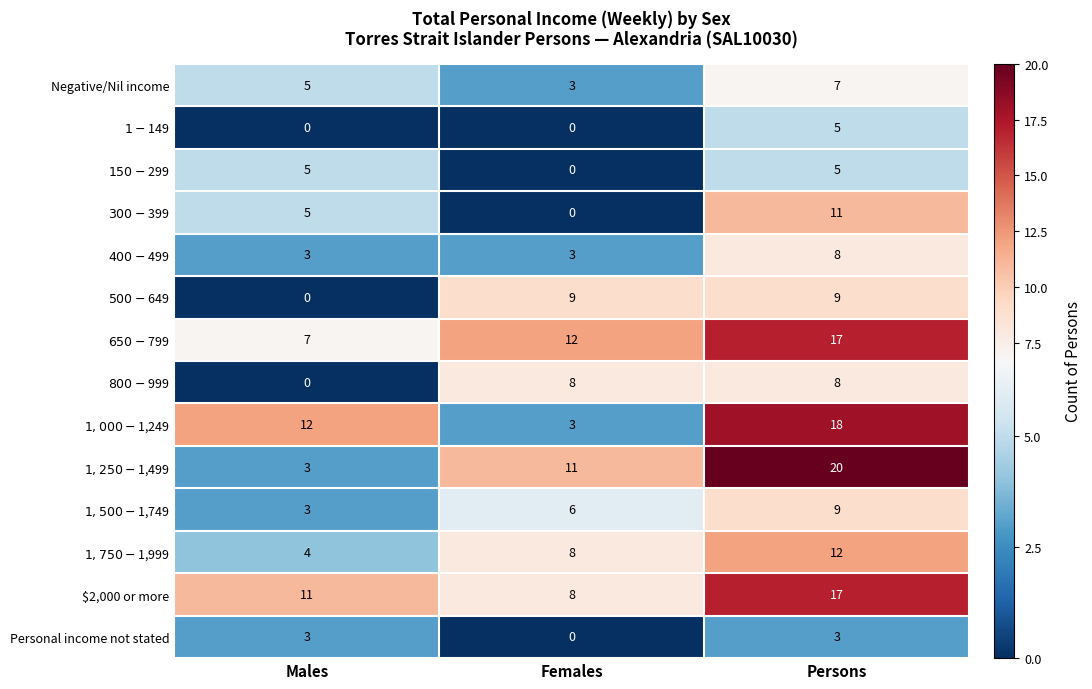

What is the total value across all series at Females?

71